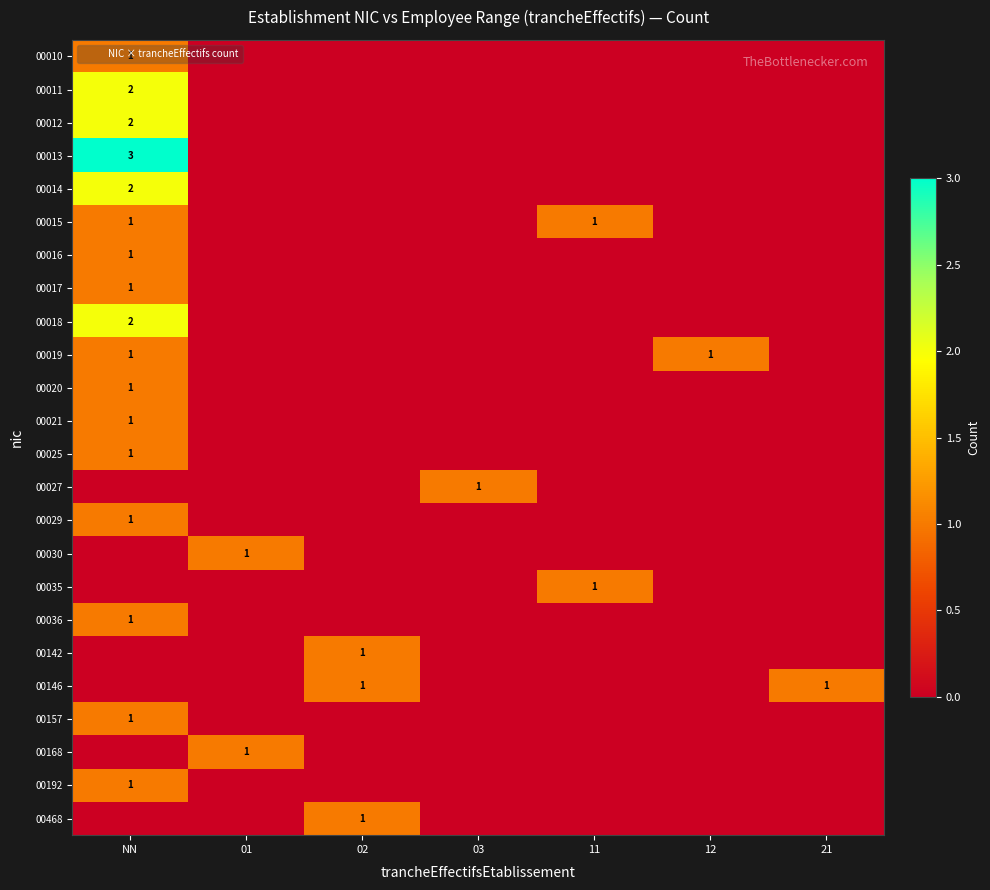

What is the spread (max minus min) of values at 01?

1